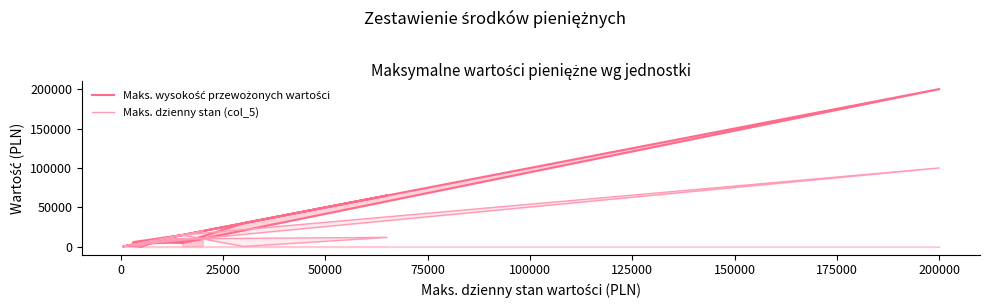

At how many categories does at least one series exceed 168609?

1